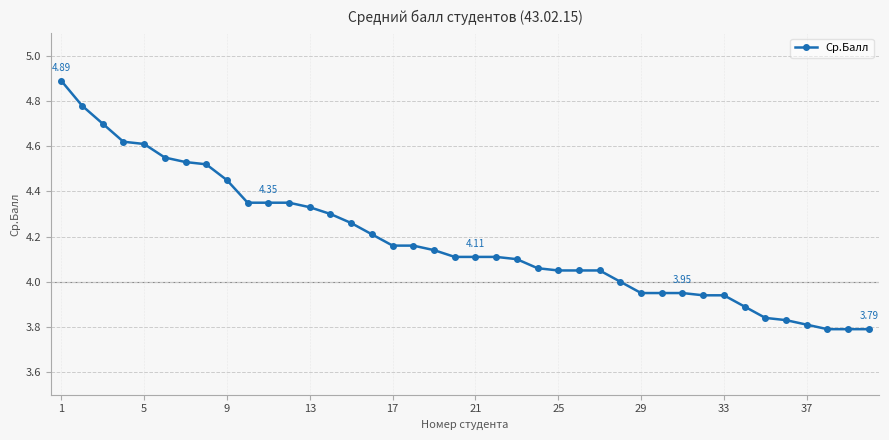

What is the difference between the second highest and second lowest values?

1.0